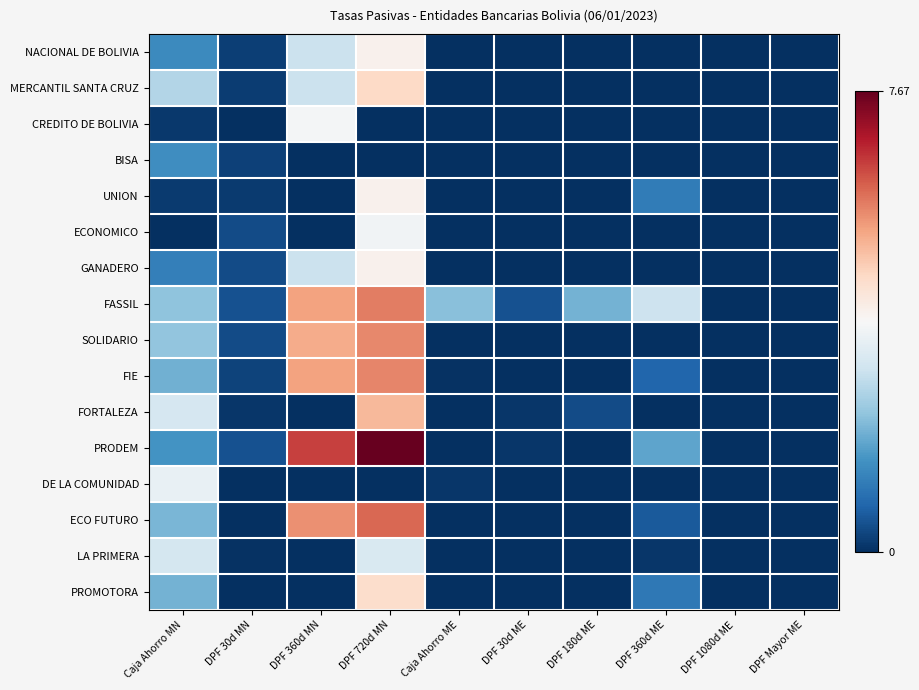

What is the difference between the highest and lowest values at DPF 30d ME?

0.5